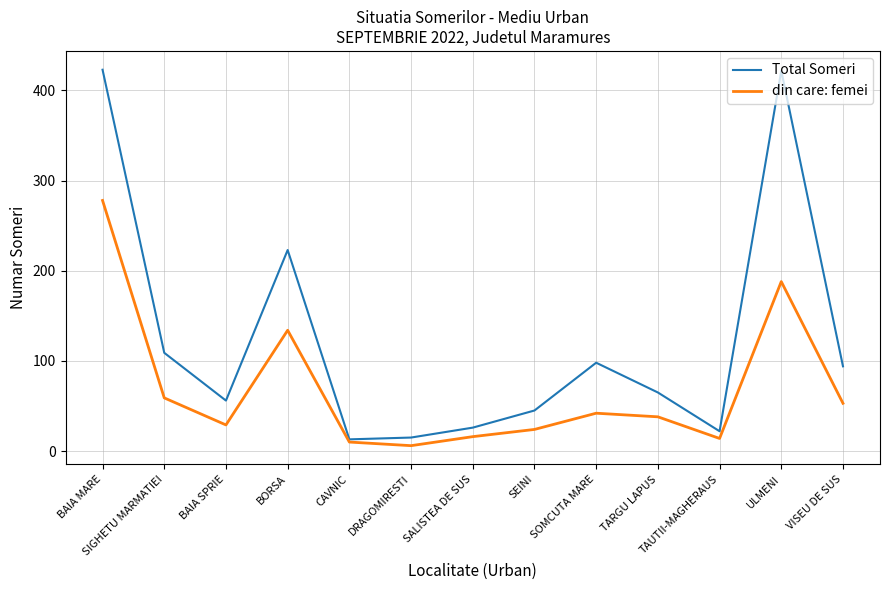

List the series in order of their overall mean, highest first.

Total Someri, din care: femei